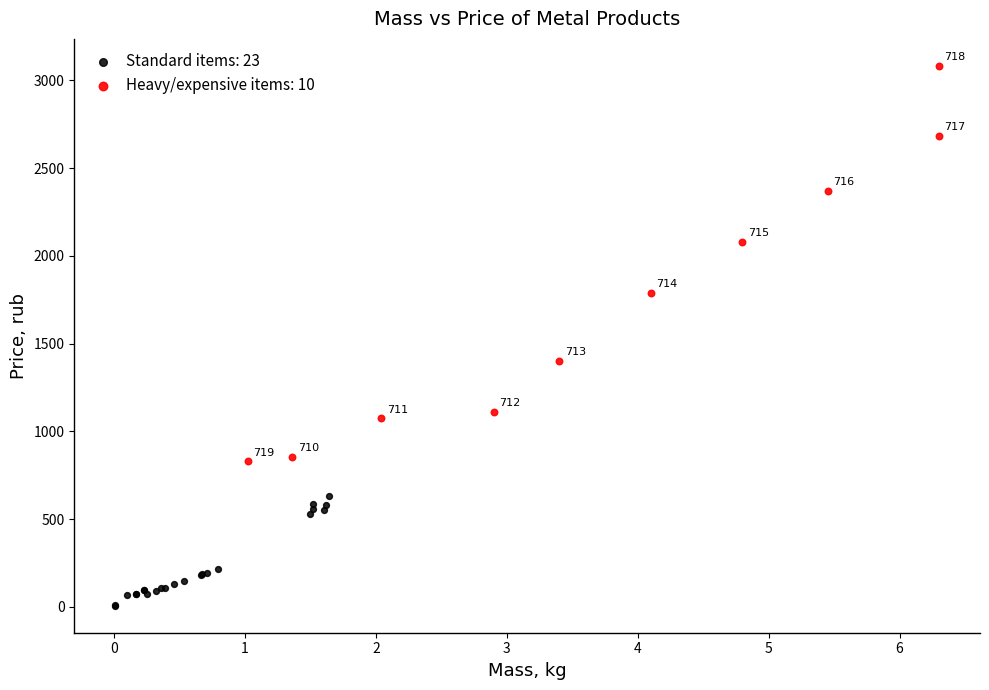

Which series has the widest spread of Y values?

Heavy/expensive items: 10